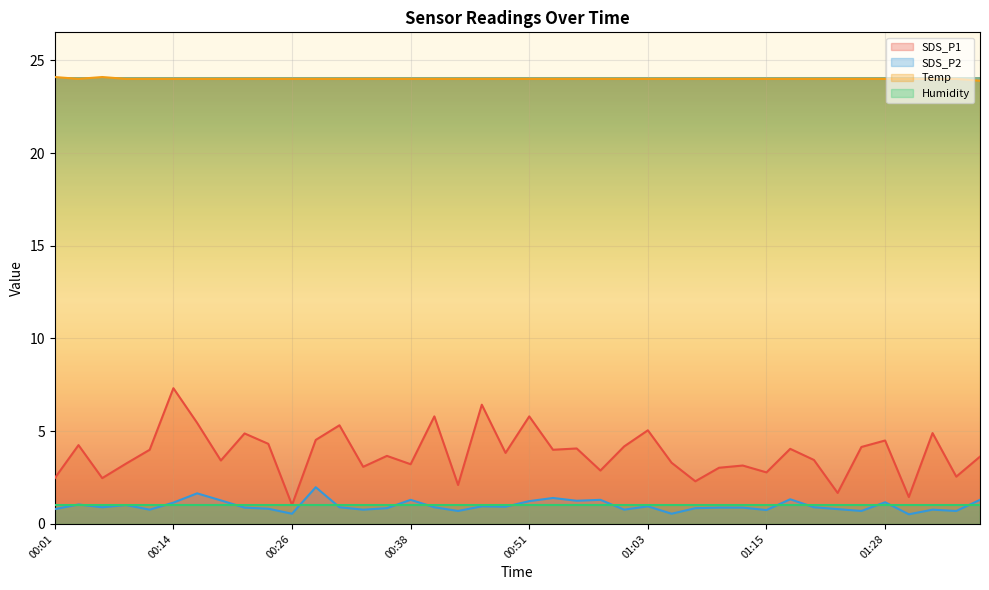

The SDS_P2 series shows 1.4 at 01:13. True or false?

False